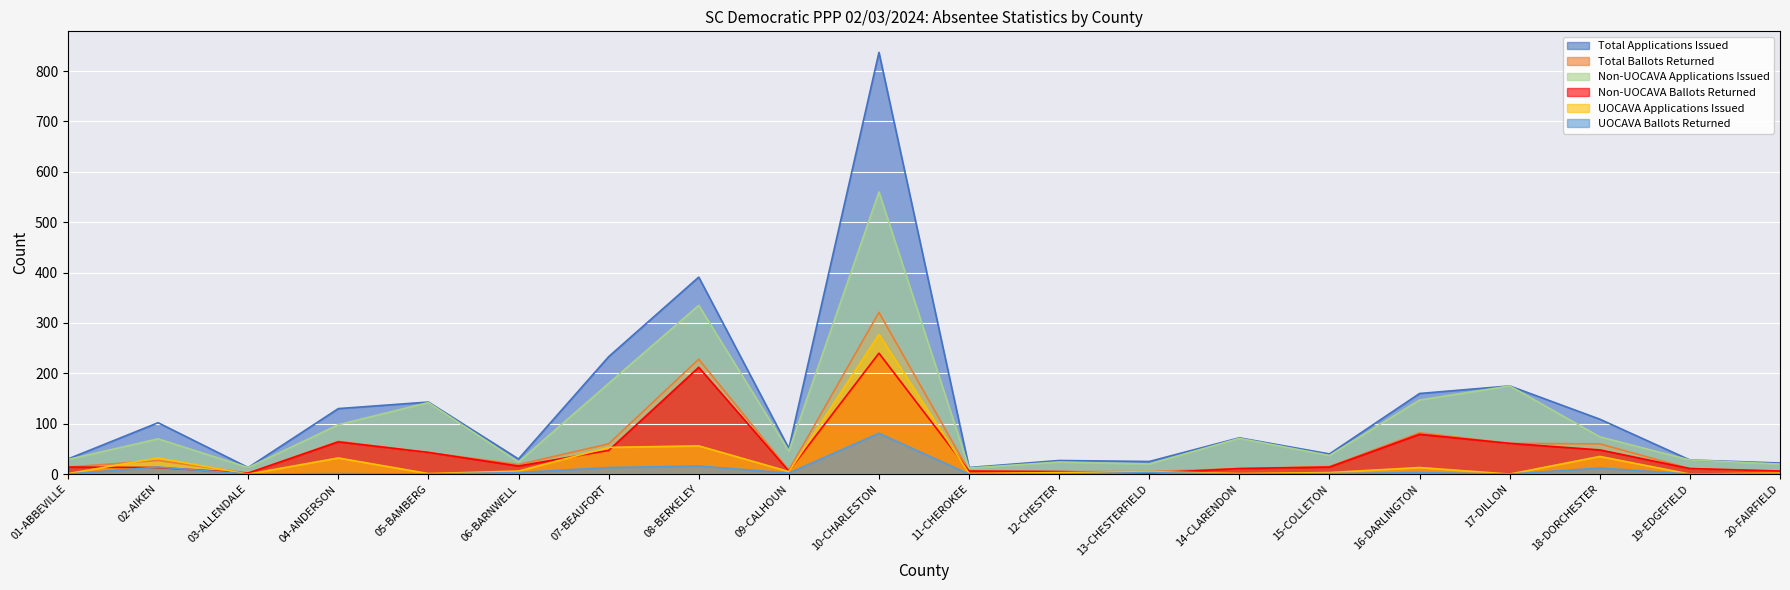

How many data points does each series have?

20